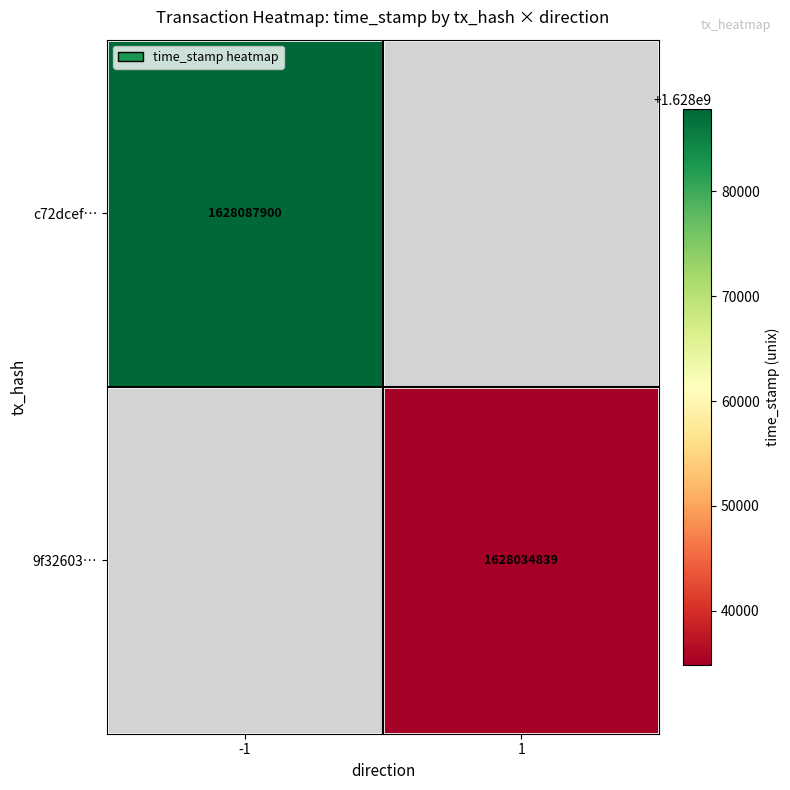

True or false: c72dcef… has a value of 1628087900 at -1.

True